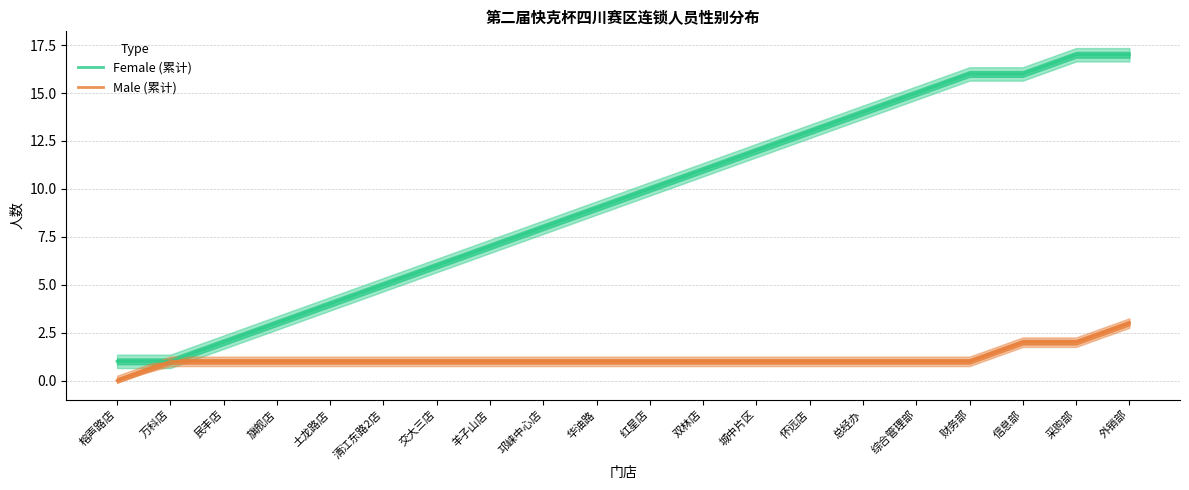

What is the value of the Male (累计) point at the 3rd from the left?

1